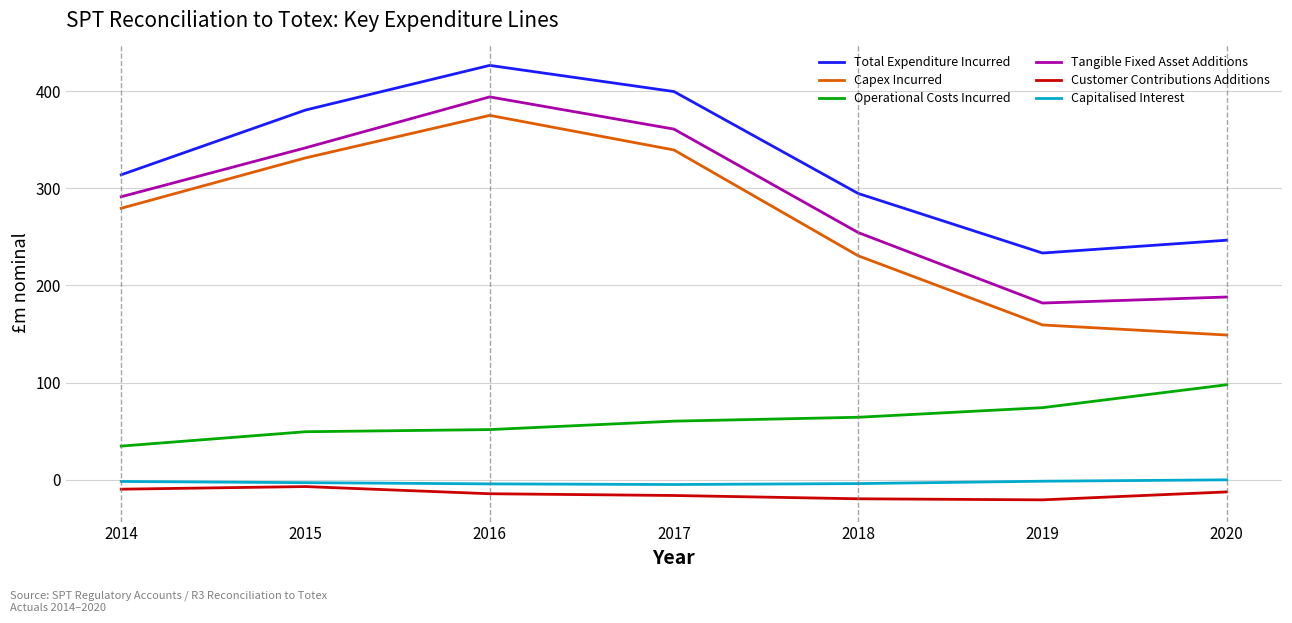

What is the greatest value displayed?

426.8